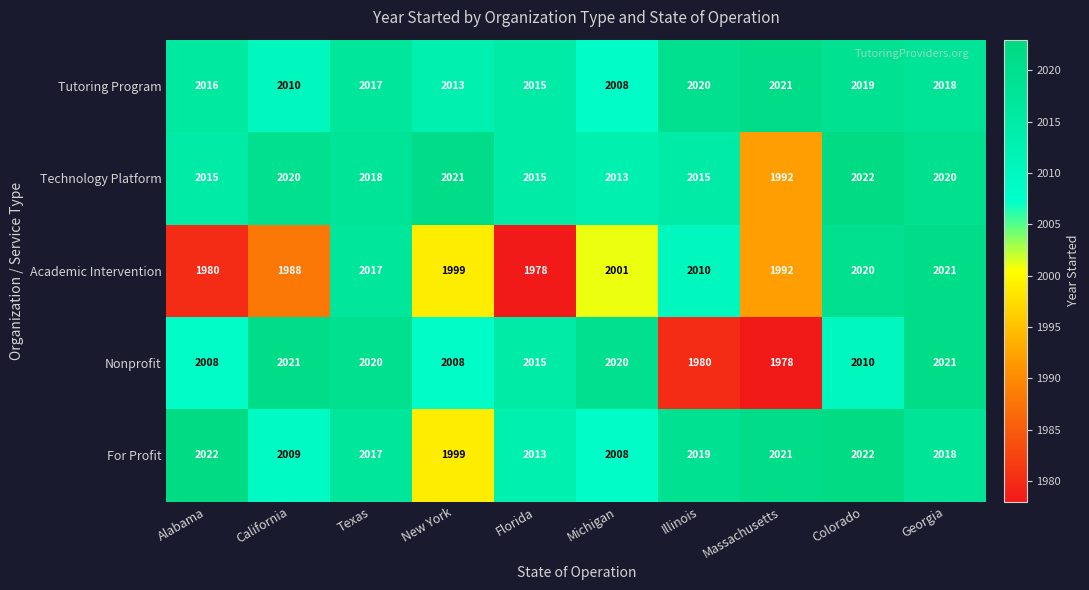

Count the number of data series in this chart.

5